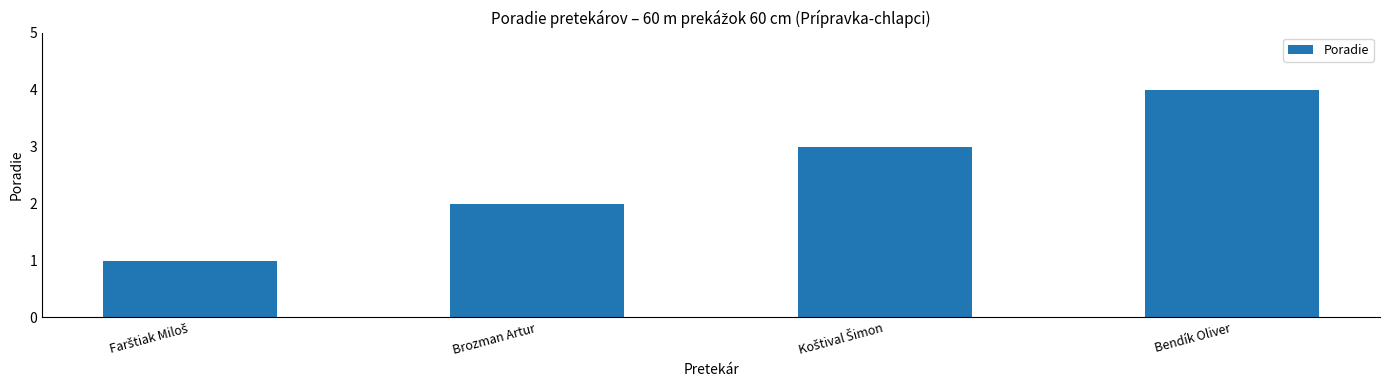

True or false: the data shows 2 at Brozman Artur.

True